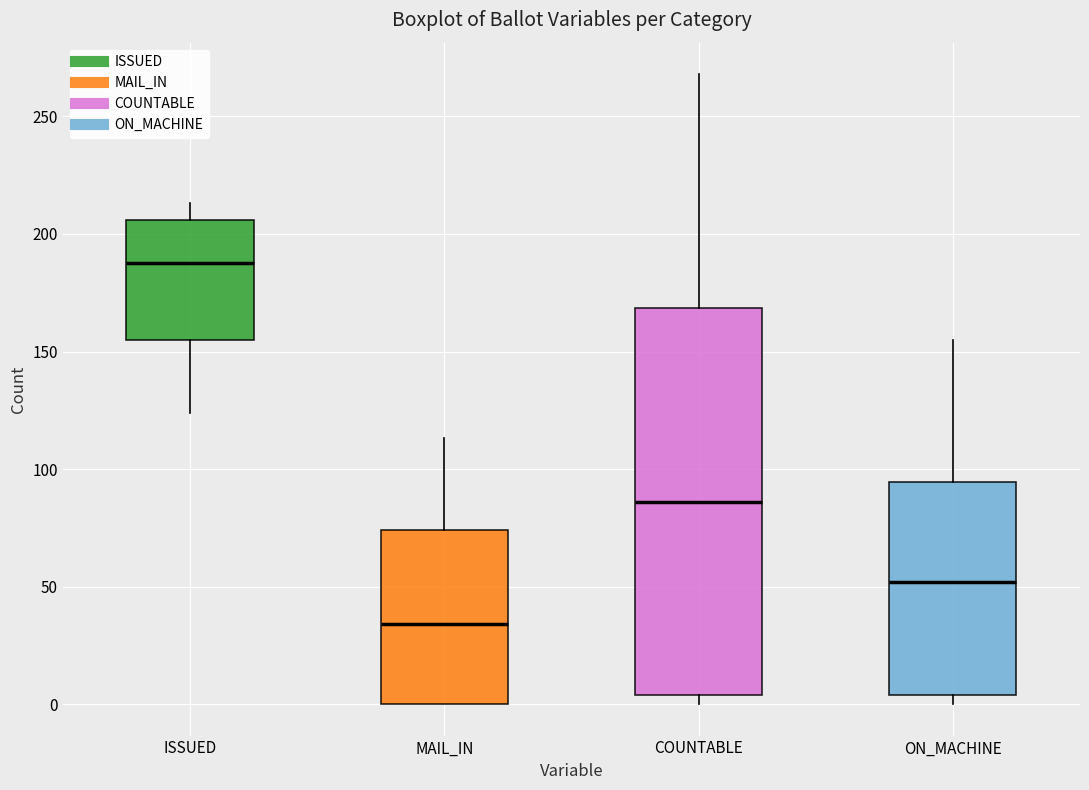

Which box's median line is the lowest?

MAIL_IN